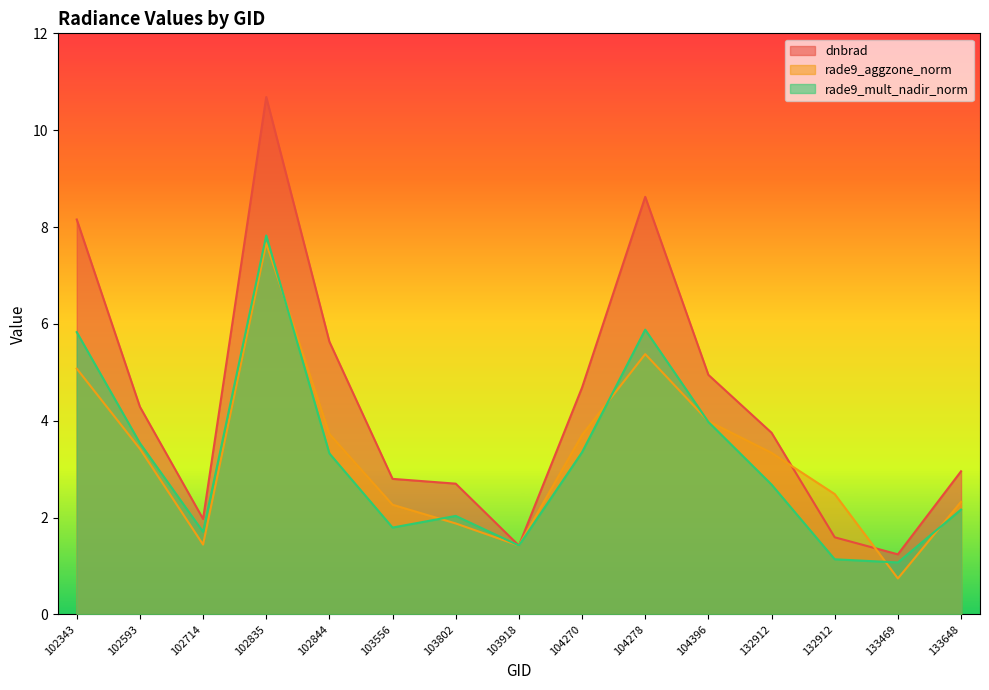

Where is the first local maximum for rade9_mult_nadir_norm?

102835